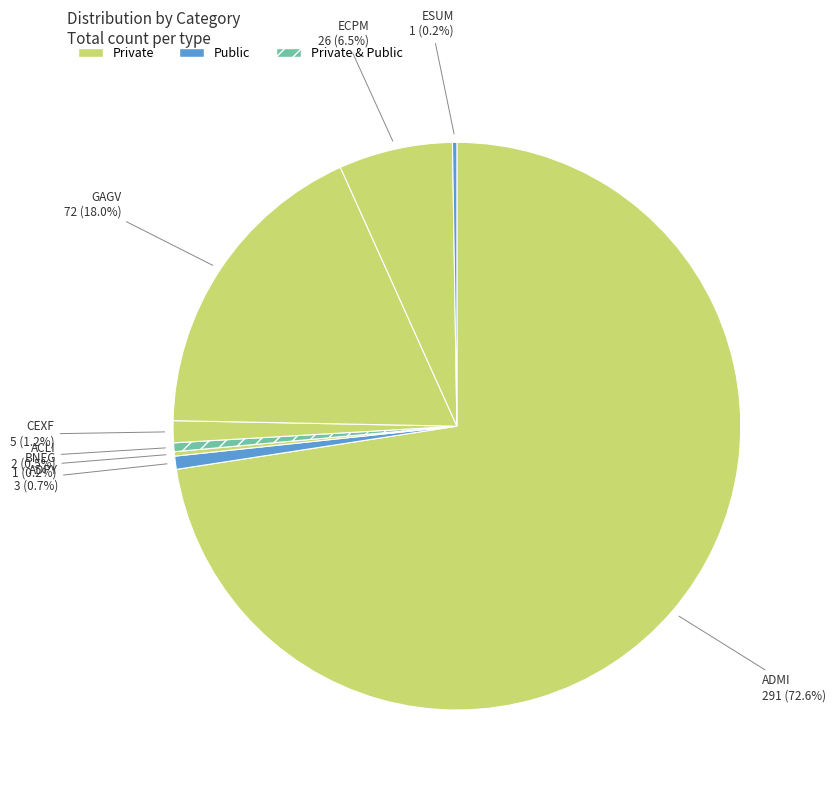

Which has a higher value, CEXF or ACLI?

CEXF